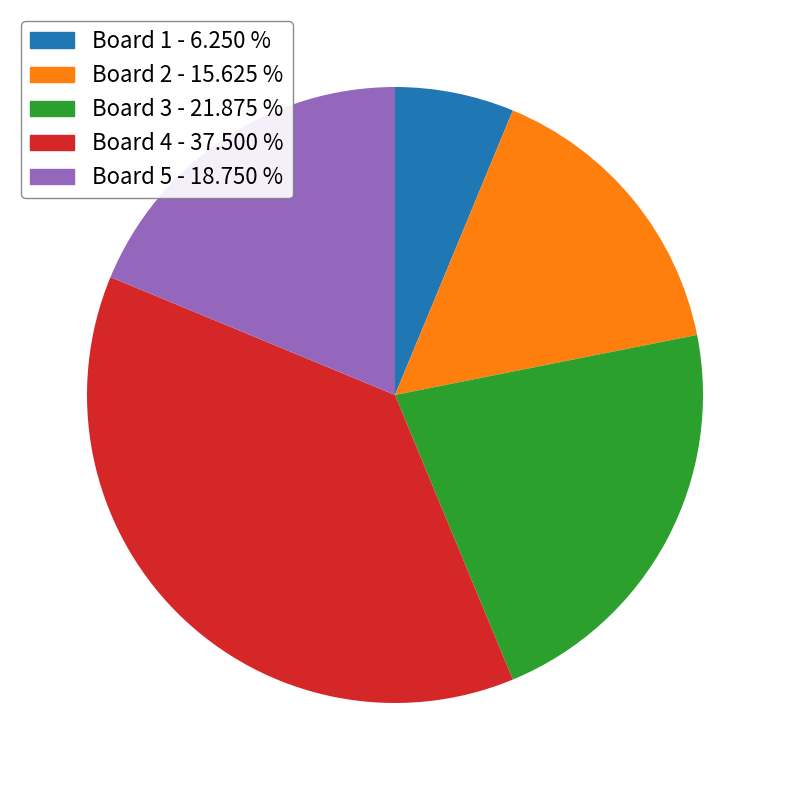

Is there a majority slice in this chart?

No